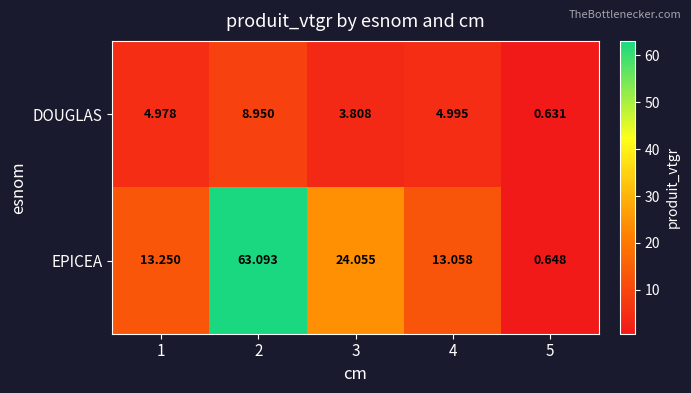

Is the value of EPICEA at 5 greater than the value of DOUGLAS at 3?

No